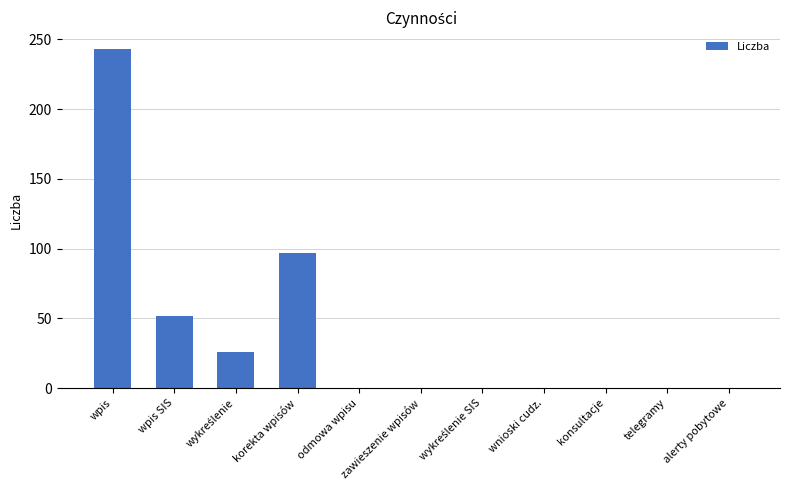

At which category does the chart reach its peak across all series?

wpis